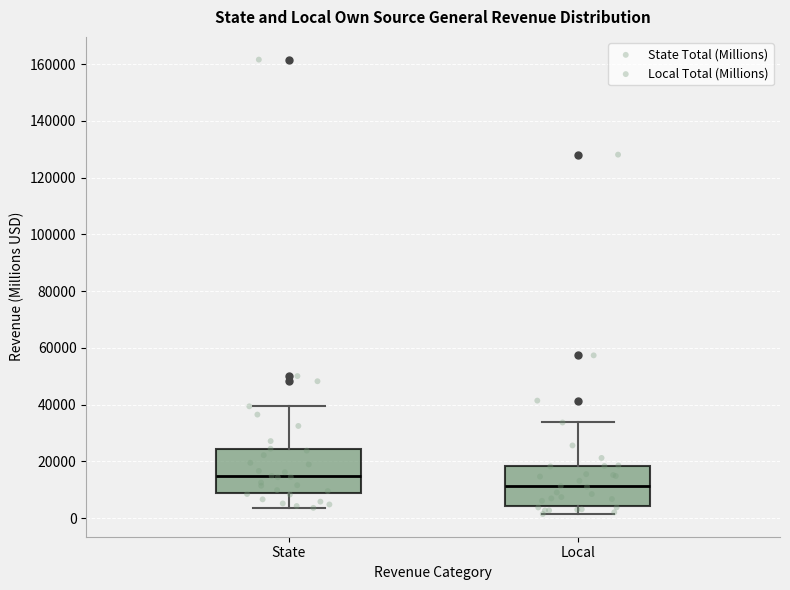

Which box has the lowest median line?

Local